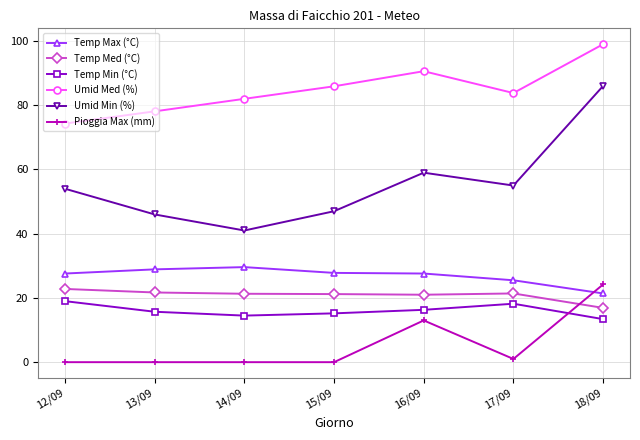

What are all the series names shown in the legend?

Temp Max (°C), Temp Med (°C), Temp Min (°C), Umid Med (%), Umid Min (%), Pioggia Max (mm)